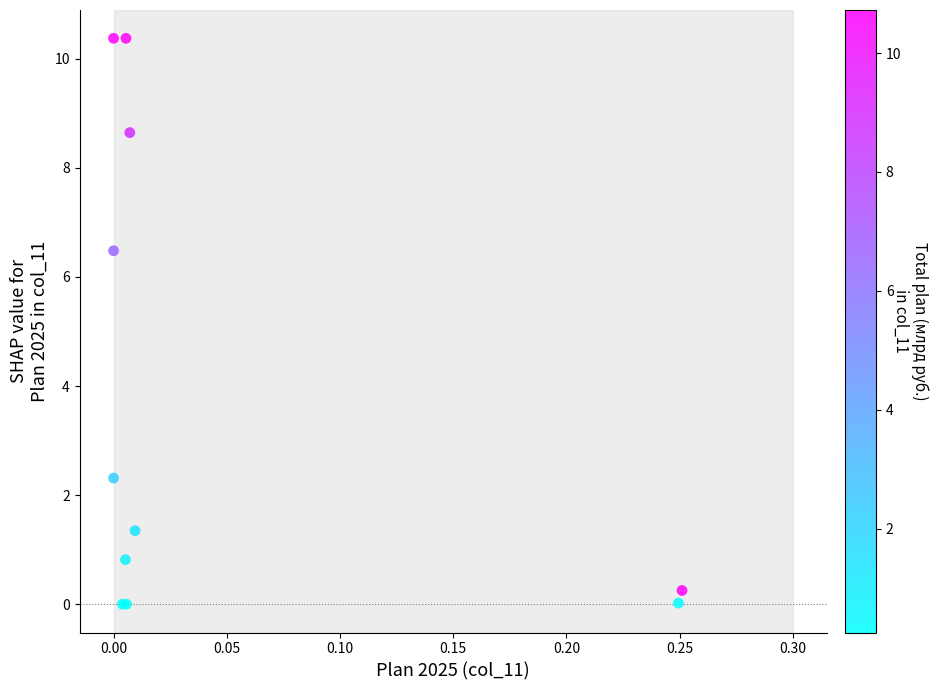

What Y value in the scatter plot is closest to 5?

6.5